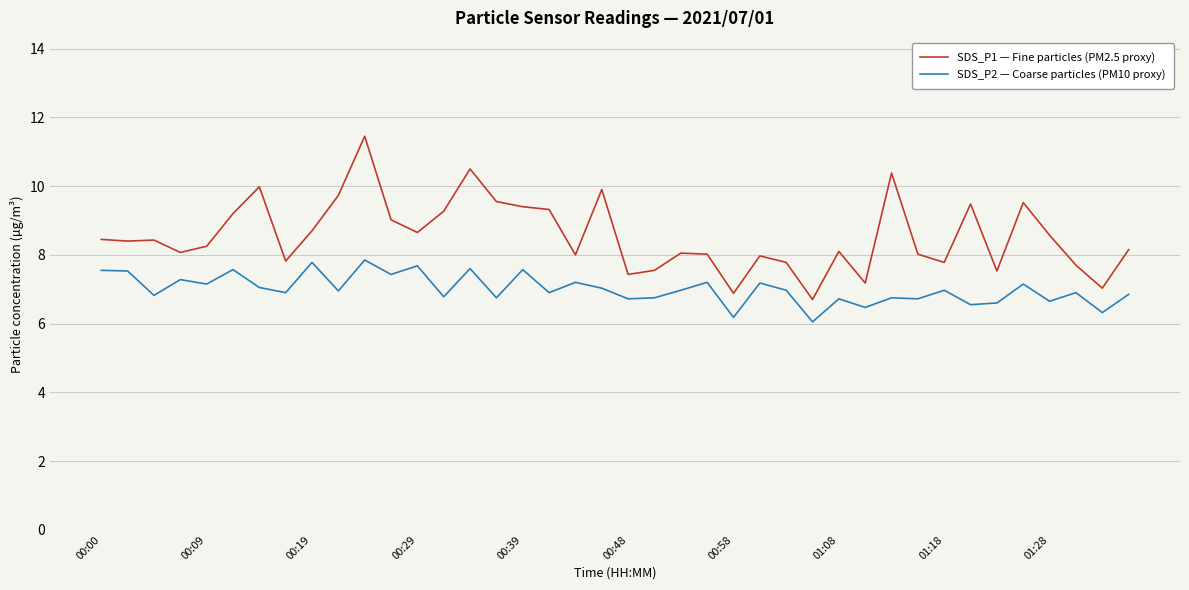

Which series has the widest spread of values?

SDS_P1 — Fine particles (PM2.5 proxy)